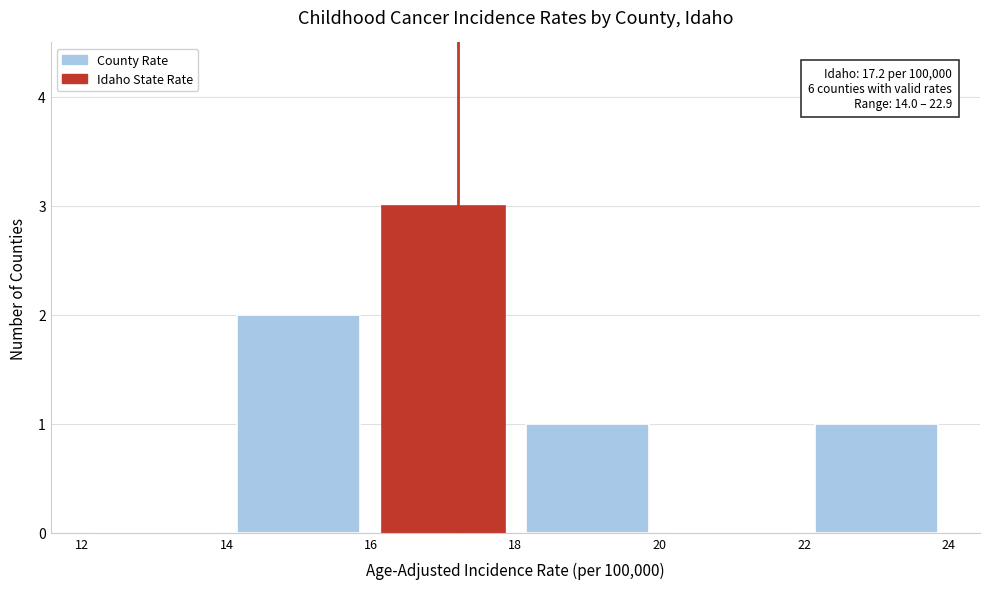

Over which range of the x-axis is the bar tallest?

16 to 18